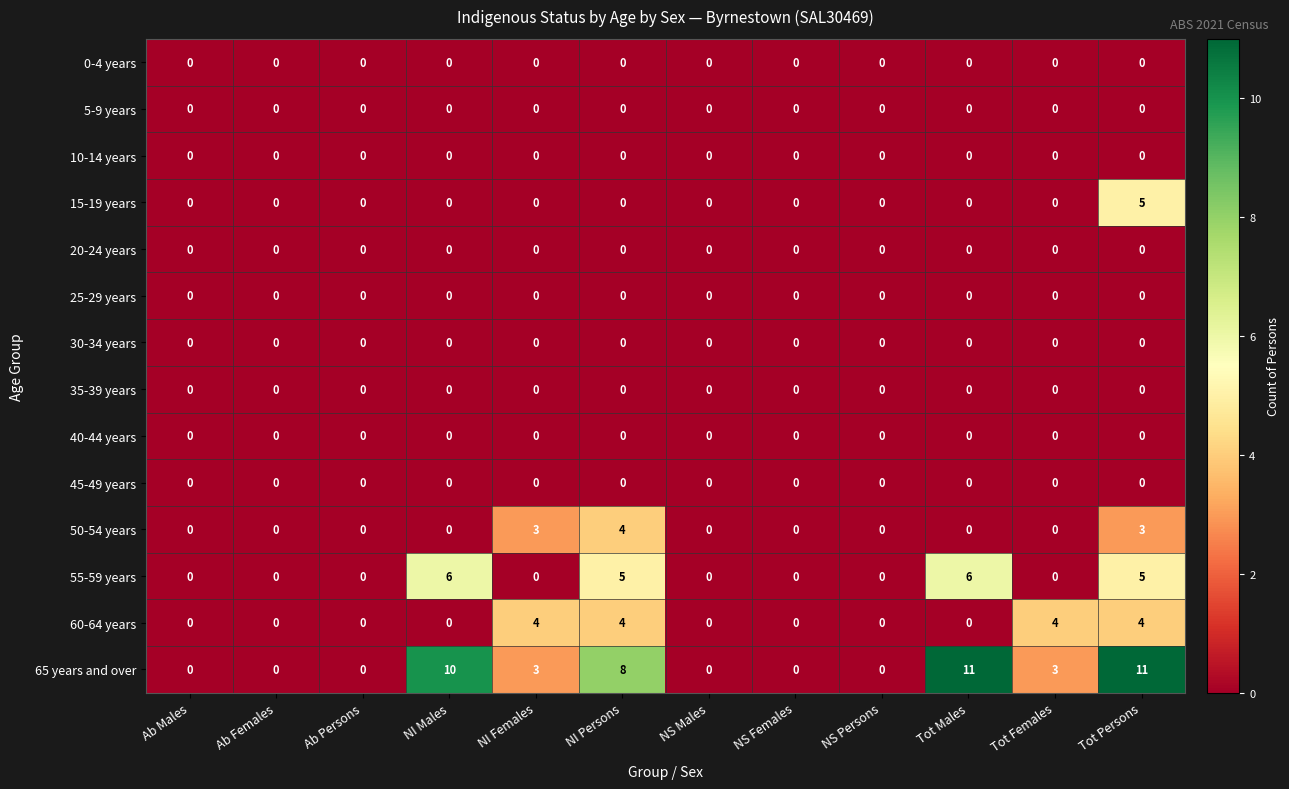

The value of 25-29 years at Tot Females is 0. True or false?

True